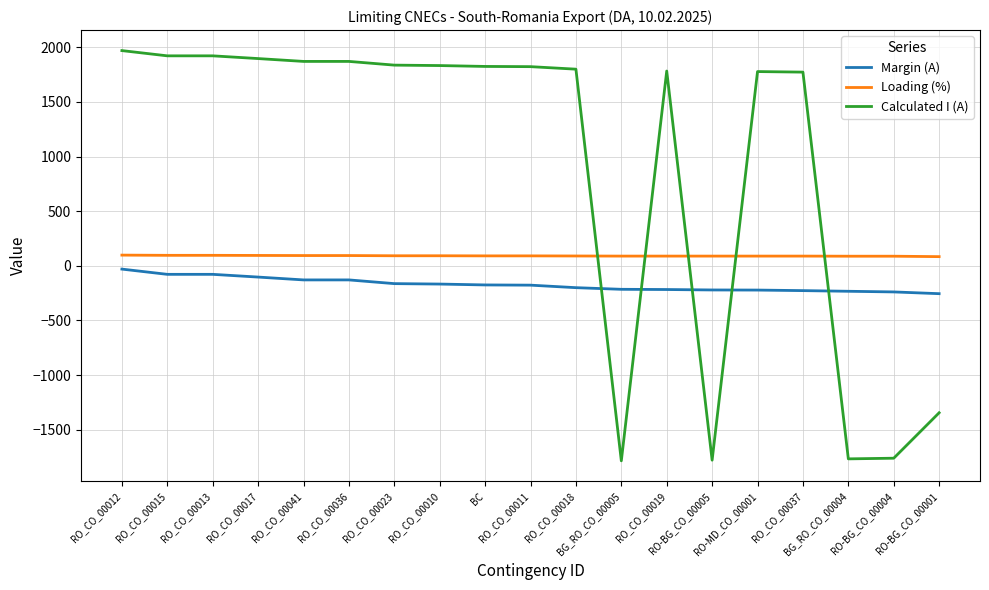

What is the minimum value shown in the chart?

-1785